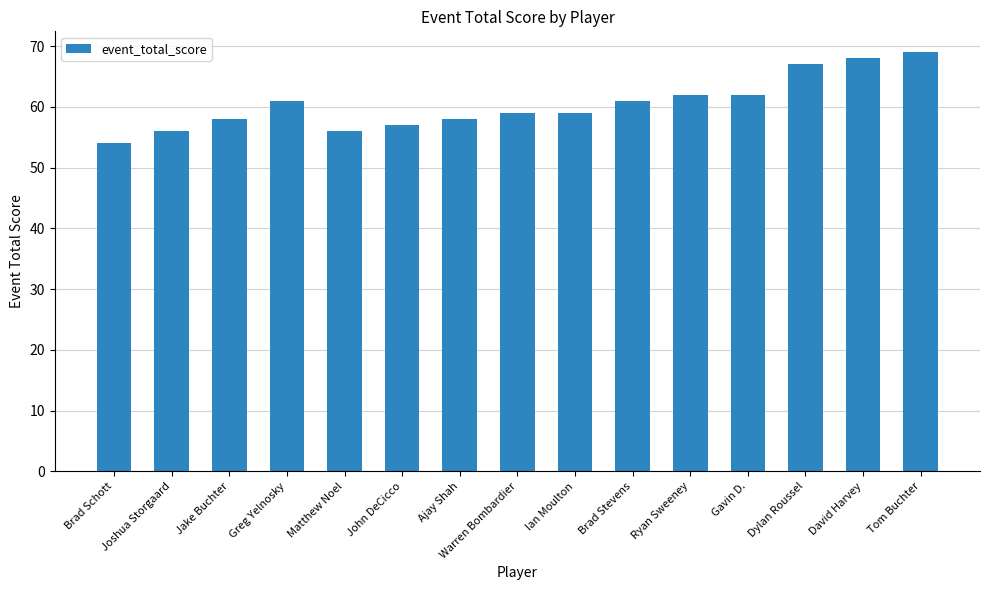

How many bars are there in total?

15